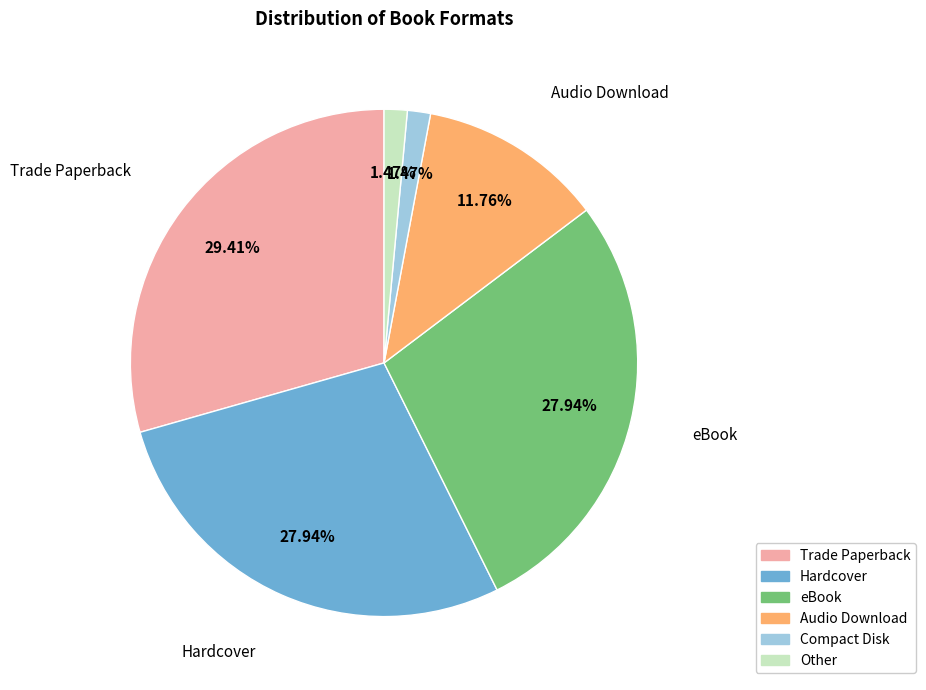

Which has a higher value, Trade Paperback or eBook?

Trade Paperback